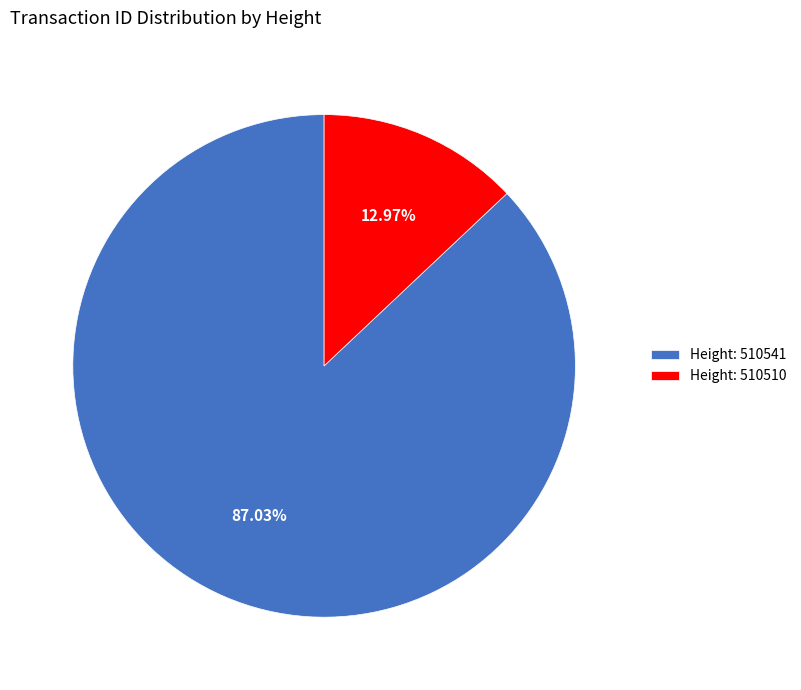

Rank the categories by value from lowest to highest.

Height: 510510, Height: 510541